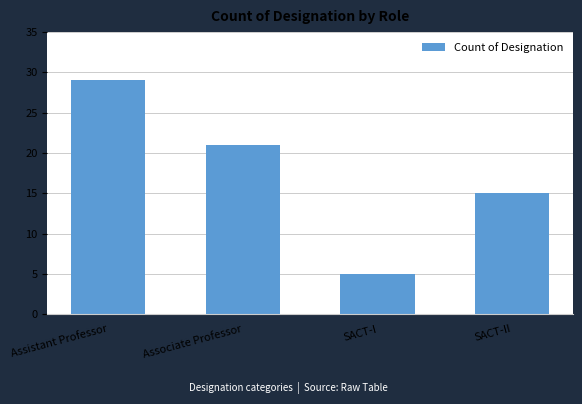

Is it true that the value at Associate Professor is 21?

True